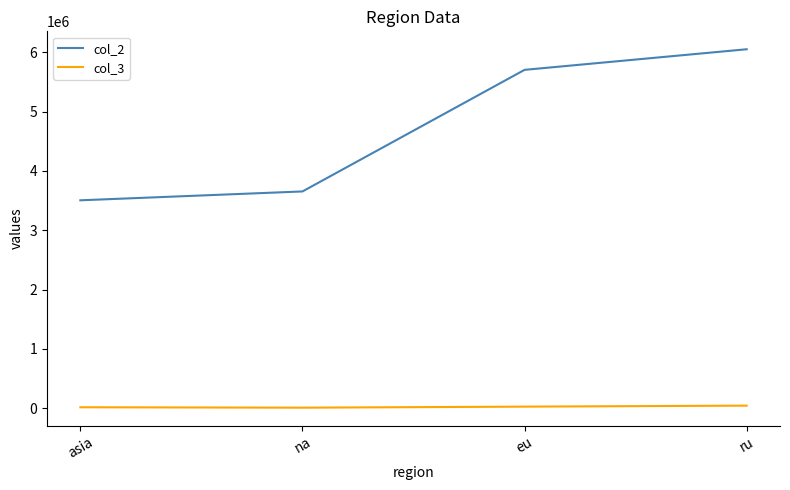

Is it true that col_2 equals 2179323 at na?

False